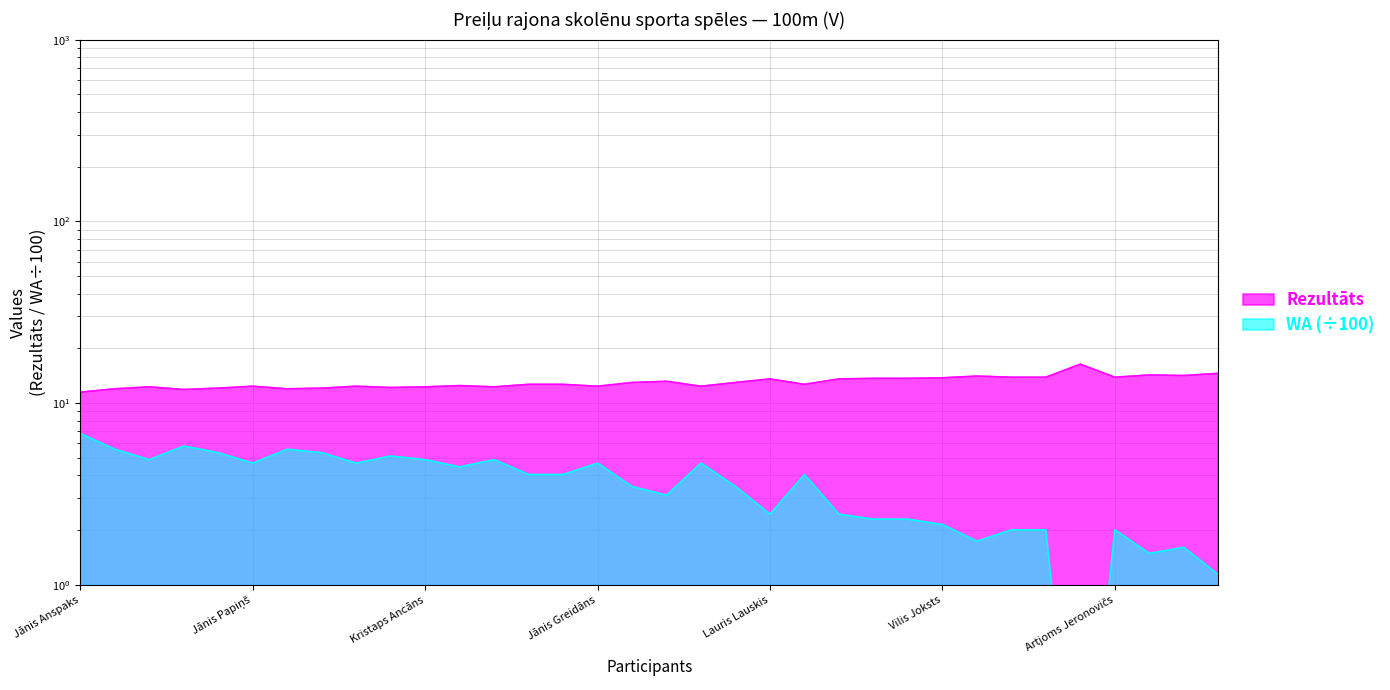

What is the sum of all Rezultāts values?

443.8